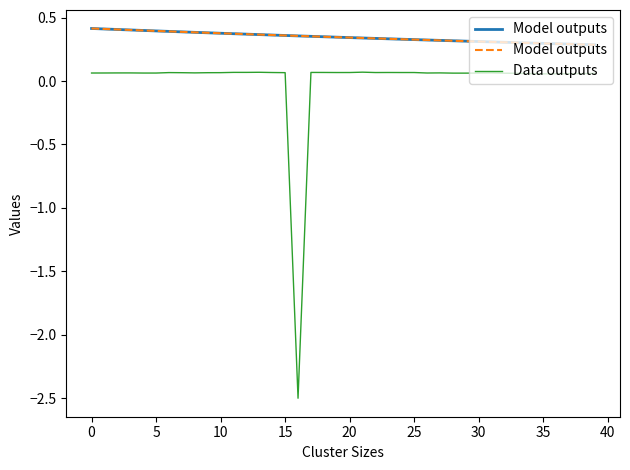

How many distinct data groups are displayed?

2